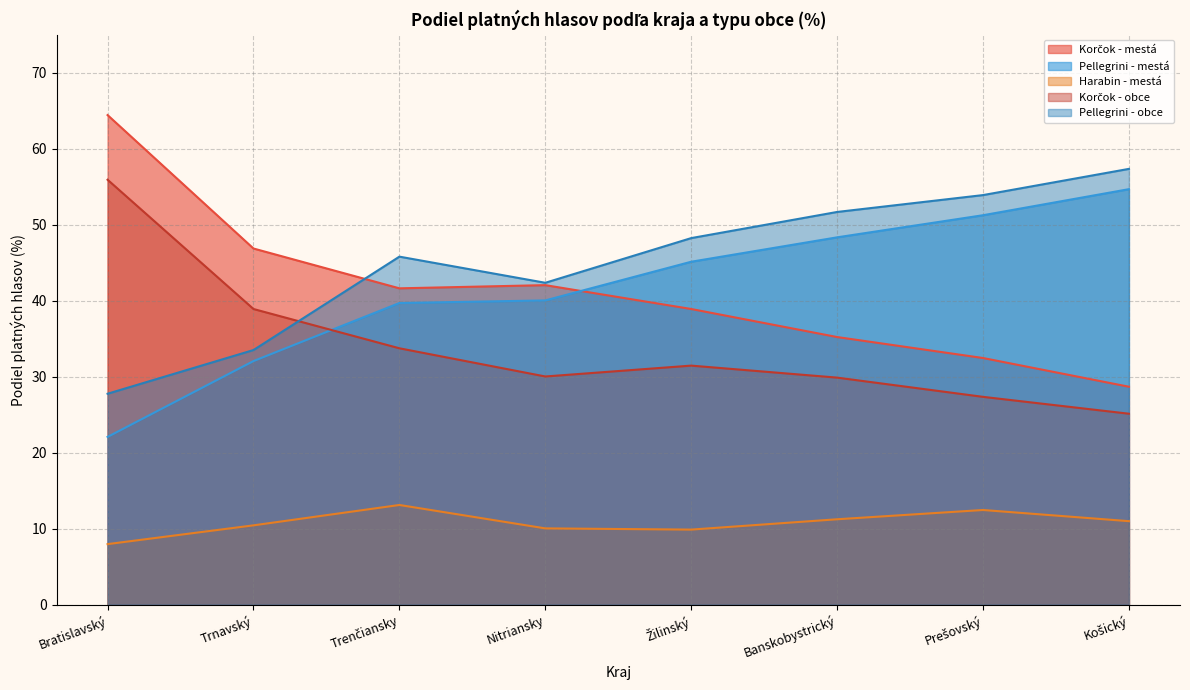

At Žilinský, list the series in order from largest to smallest.

Pellegrini - obce, Pellegrini - mestá, Korčok - mestá, Korčok - obce, Harabin - mestá